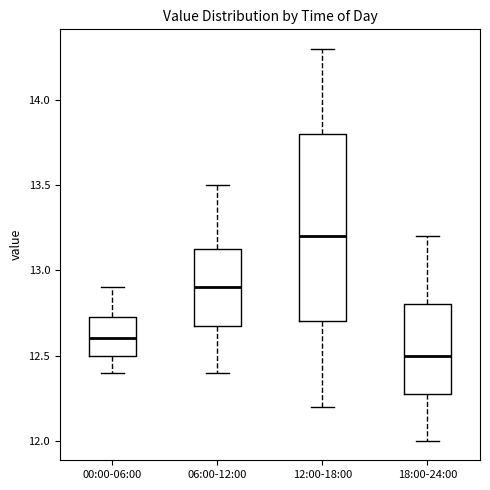

Reading left to right, transcribe this box plot: for each box, give where its median line is, the range the box spans, and where its two whiskers end, as read against the y-axis. The values are not printed on the chart, so give them approximately, as read against the axis.

00:00-06:00: median 12.60, box 12.50 to 12.75, whiskers 12.40 to 12.90
06:00-12:00: median 12.90, box 12.70 to 13.15, whiskers 12.40 to 13.50
12:00-18:00: median 13.20, box 12.70 to 13.80, whiskers 12.20 to 14.30
18:00-24:00: median 12.50, box 12.30 to 12.80, whiskers 12.00 to 13.20